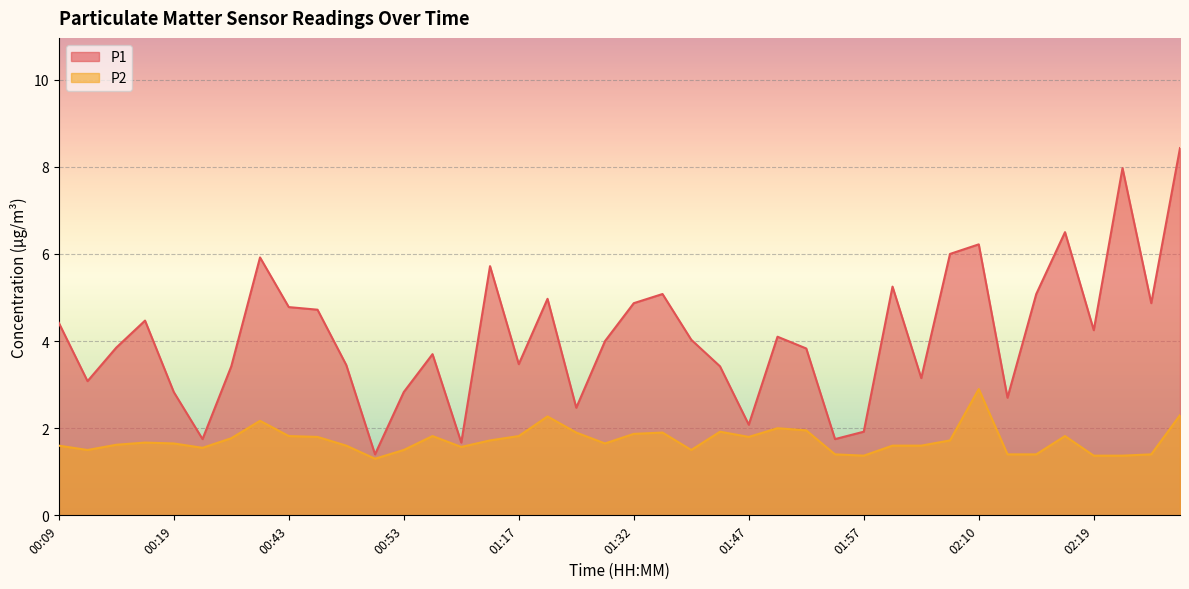

List the labels in order of P1 value, smallest first.

00:51, 01:09, 00:22, 01:55, 01:57, 01:47, 01:22, 02:12, 00:19, 00:53, 00:12, 02:05, 00:24, 01:40, 00:48, 01:17, 00:56, 01:52, 00:14, 01:30, 01:37, 01:50, 02:19, 00:09, 00:17, 00:46, 00:43, 01:32, 02:24, 01:19, 01:35, 02:14, 02:00, 01:12, 00:27, 02:07, 02:10, 02:17, 02:22, 02:27